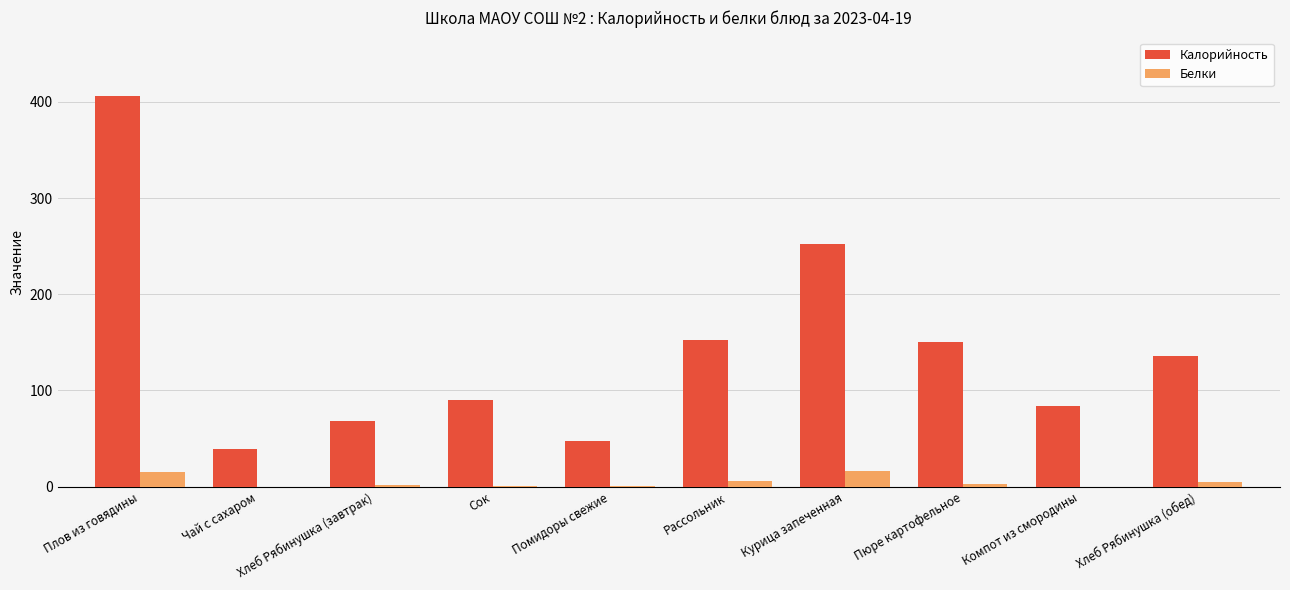

The Калорийность series shows 142.5 at Сок. True or false?

False